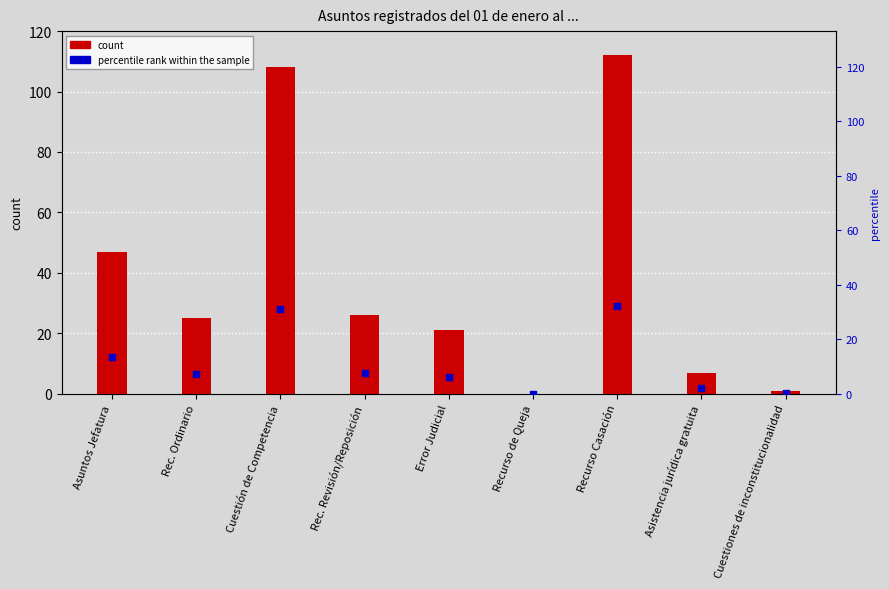

Which series has the largest total across all categories?

count